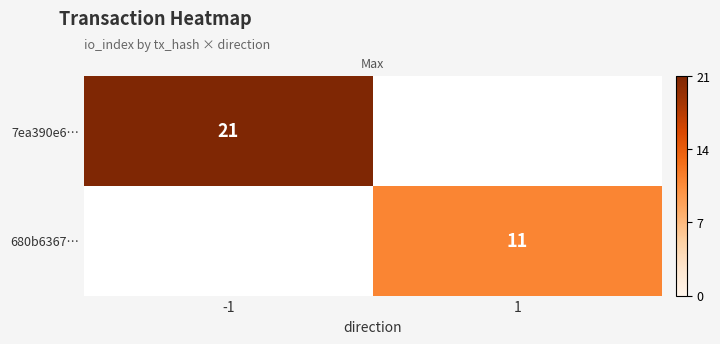

Is it true that 680b6367… equals 6 at 1?

False